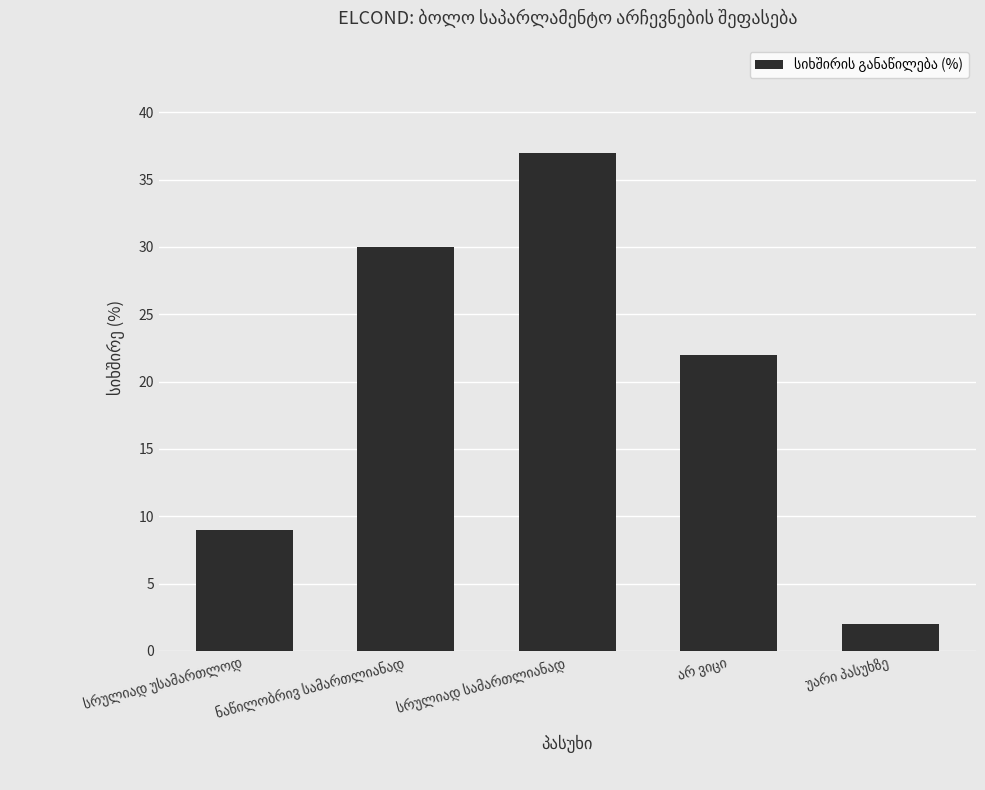

Count the values in the range 9 to 30.

3